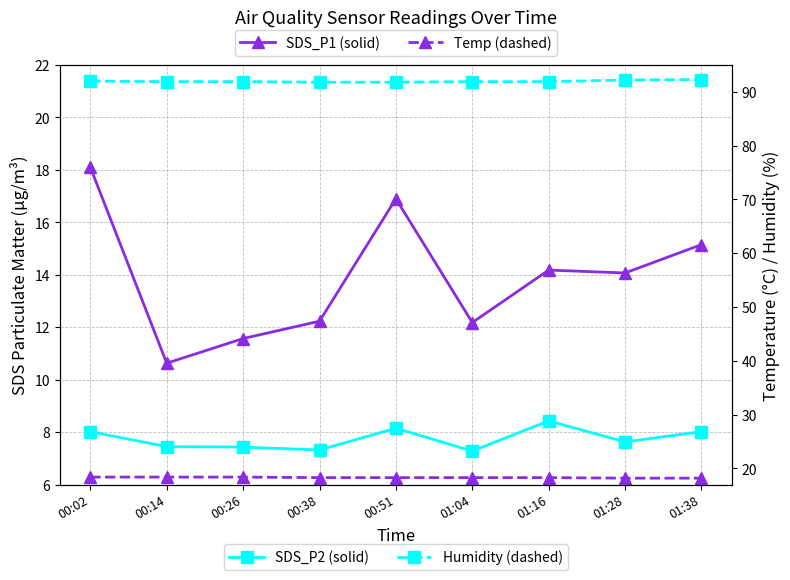

List the labels in order of Temp value, largest first.

00:02, 00:14, 00:26, 00:38, 00:51, 01:04, 01:16, 01:28, 01:38